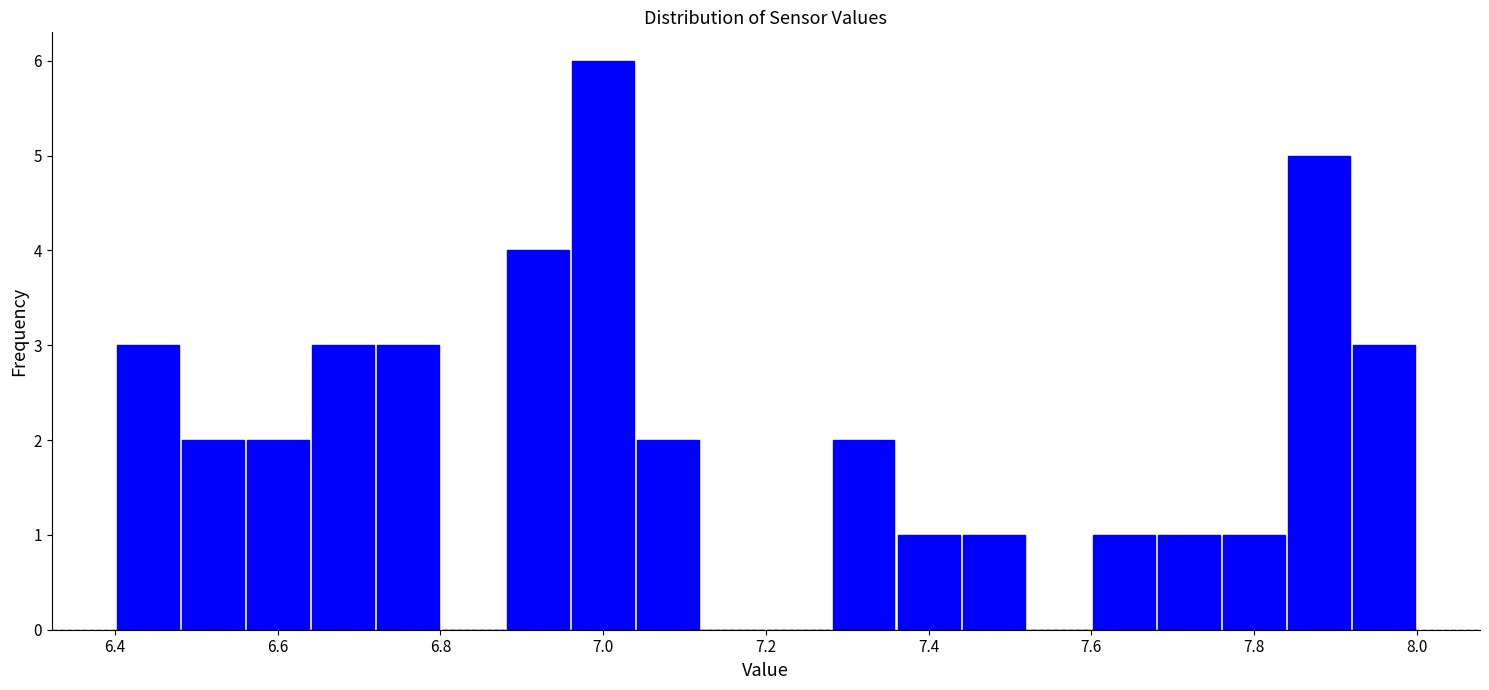

Which range on the x-axis has the tallest bar?

6.96 to 7.04